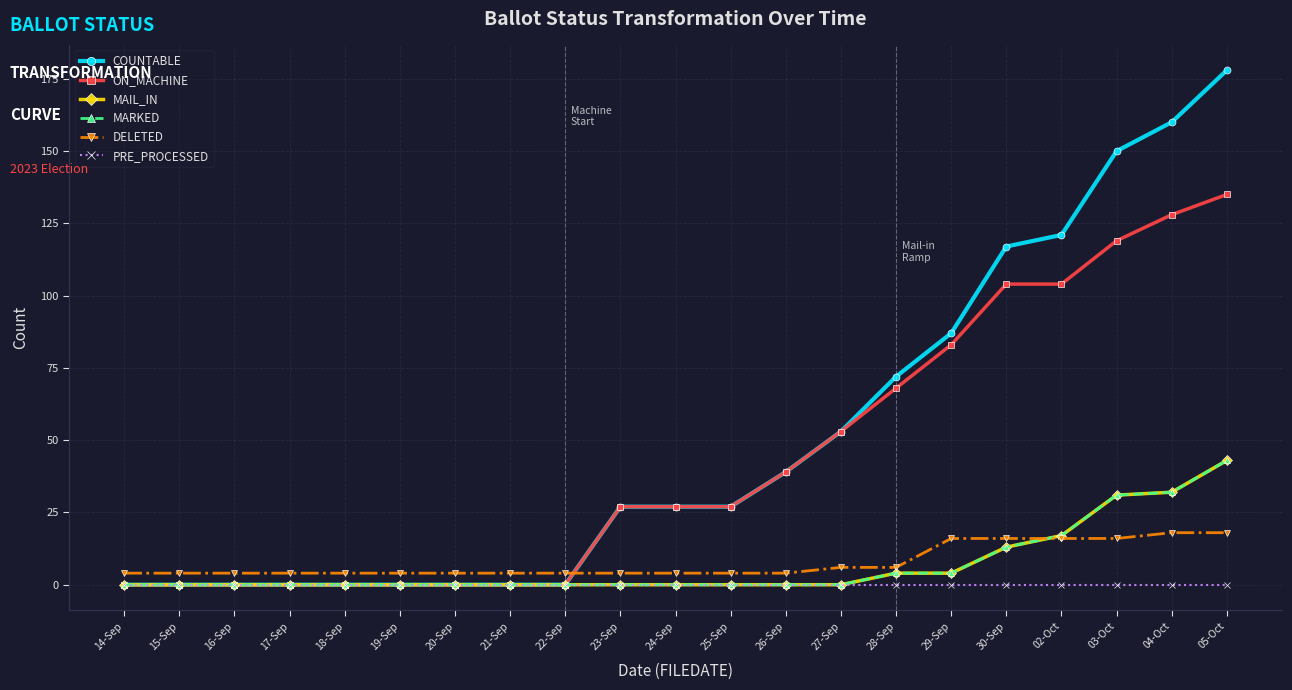

Does the chart have visible grid lines?

Yes